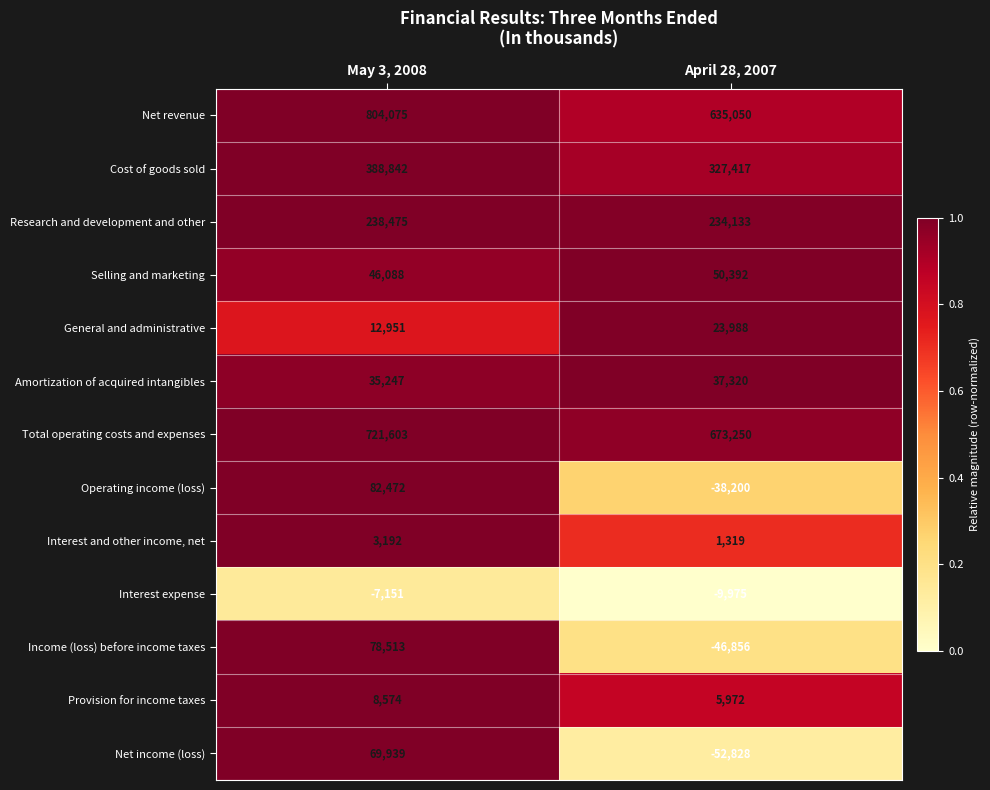

Which category has the highest value across all series?

May 3, 2008